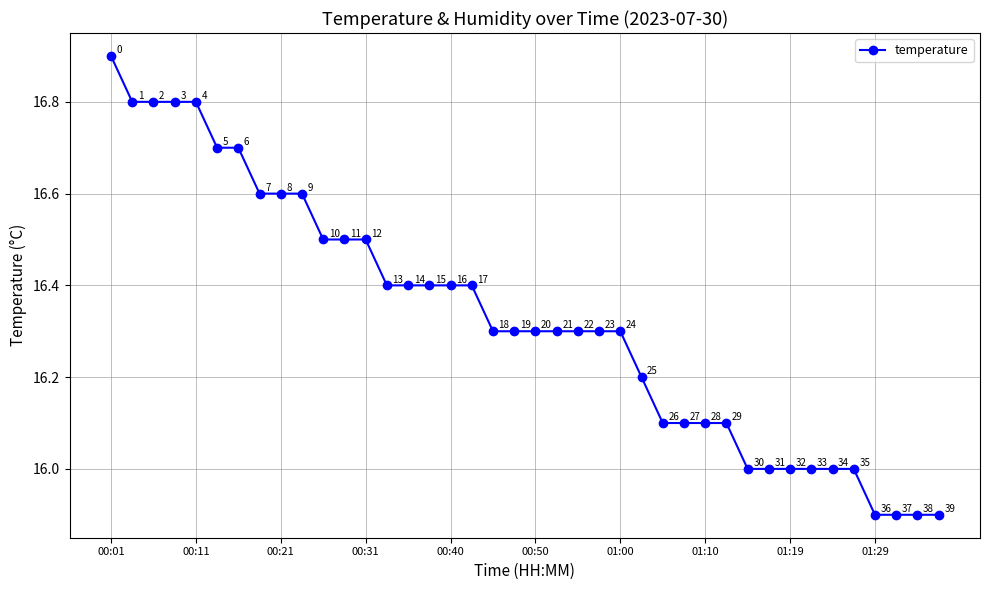

What is the smallest value displayed?

15.9